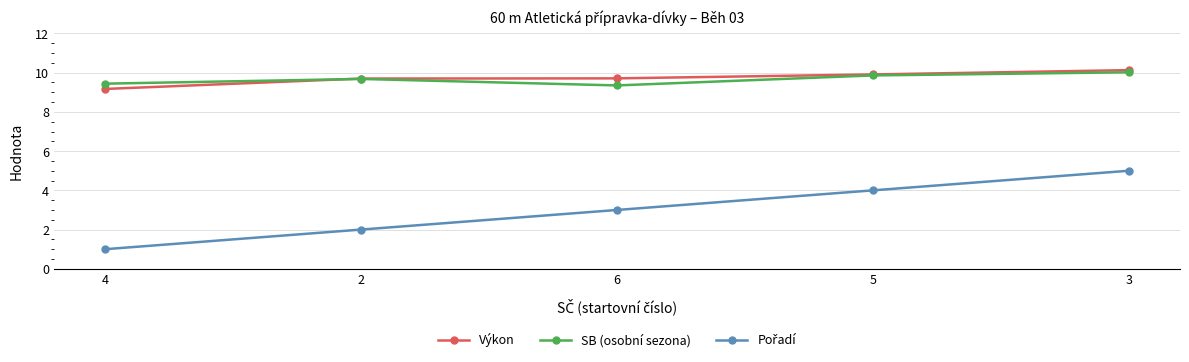

What is the spread (max minus min) of values at 5?

5.9